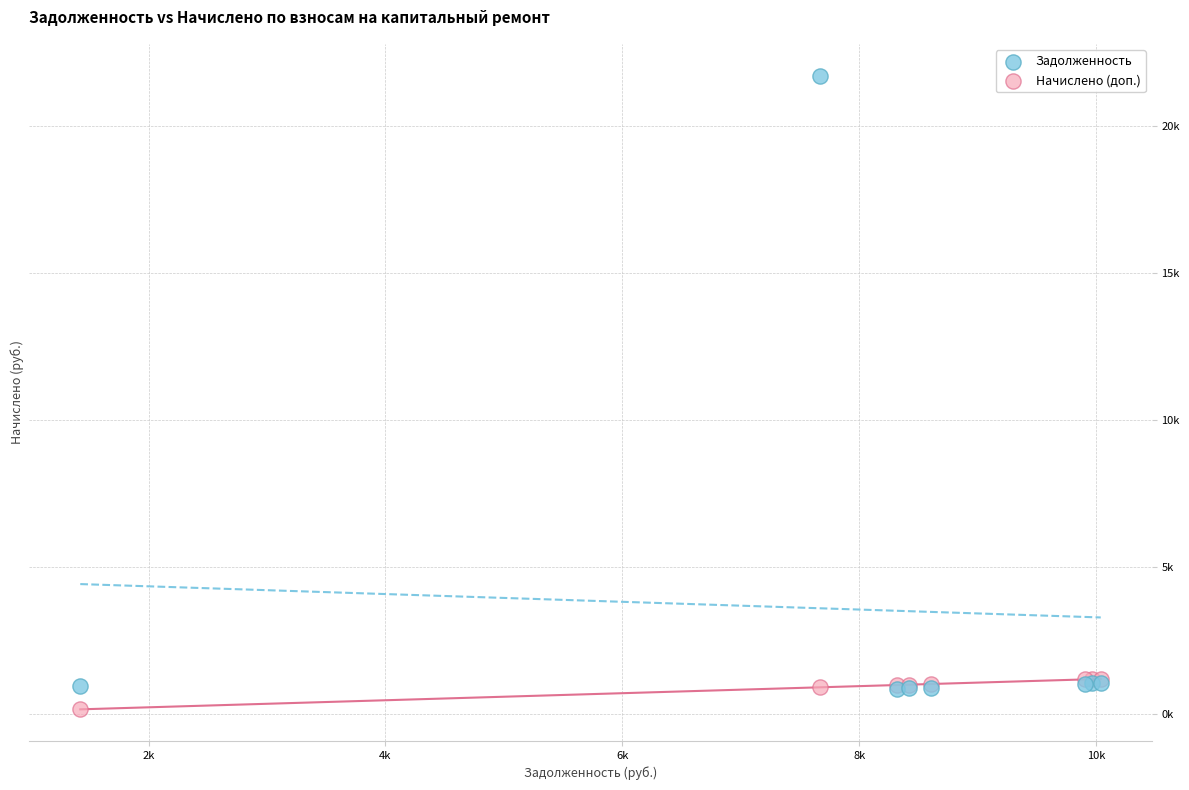

Which series contains the highest Y value?

Задолженность